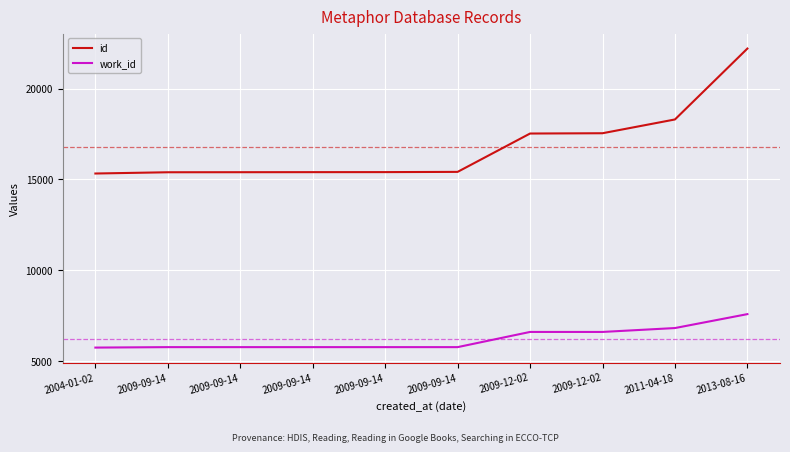

True or false: work_id and id cross at least once.

False